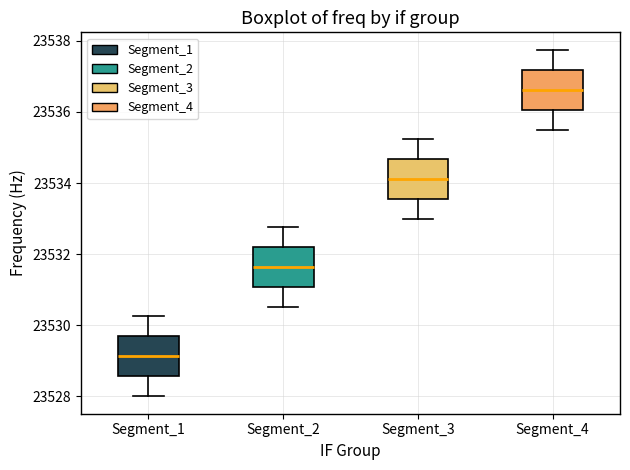

Which box's median line is the lowest?

Segment_1